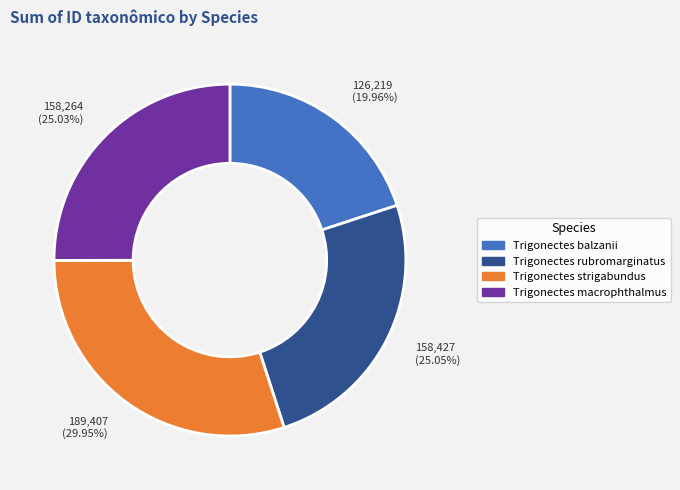

To the nearest percent, what percentage of the pie is Trigonectes rubromarginatus?

25%